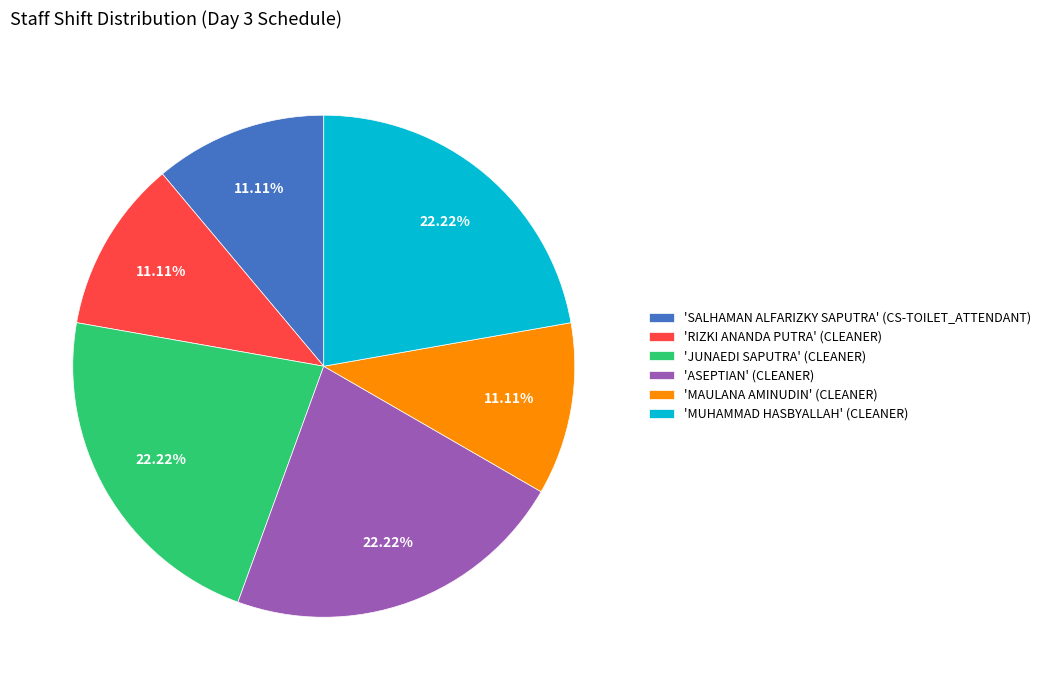

Does 'JUNAEDI SAPUTRA' (CLEANER) account for over 50% of the chart?

No